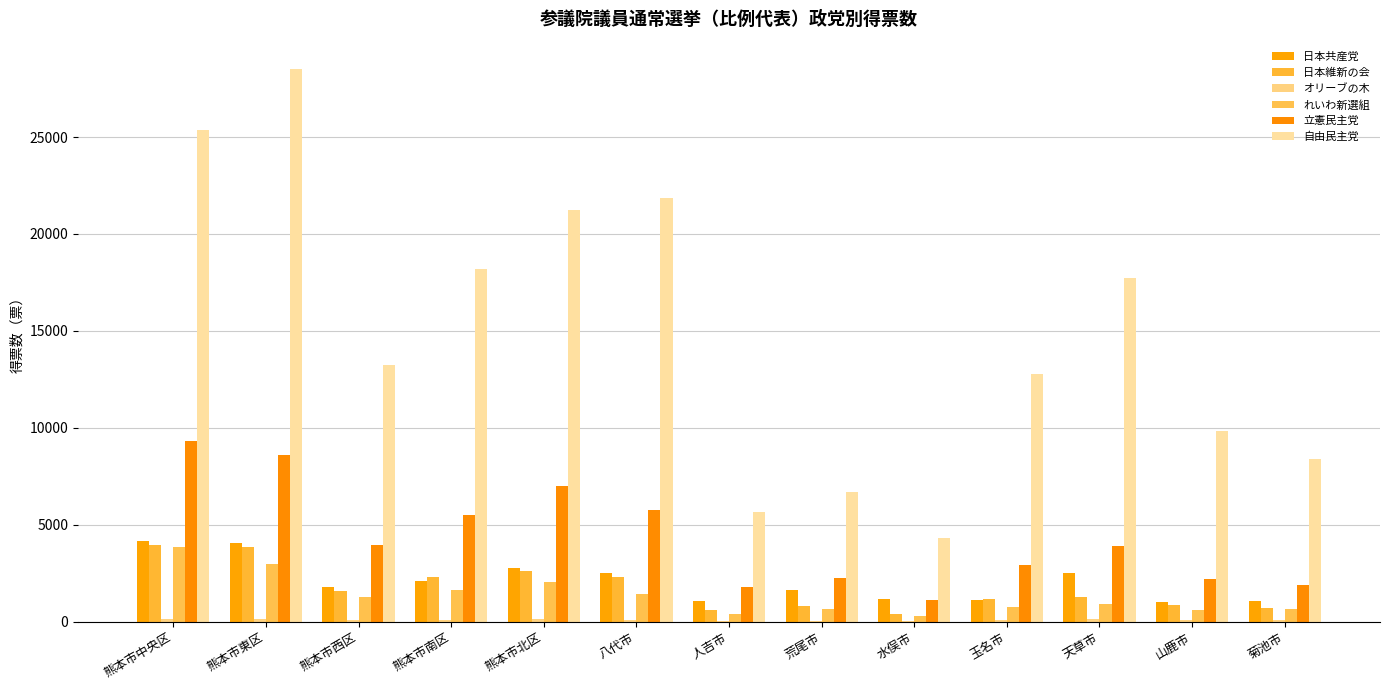

What is the spread (max minus min) of values at 山鹿市?

9791.1